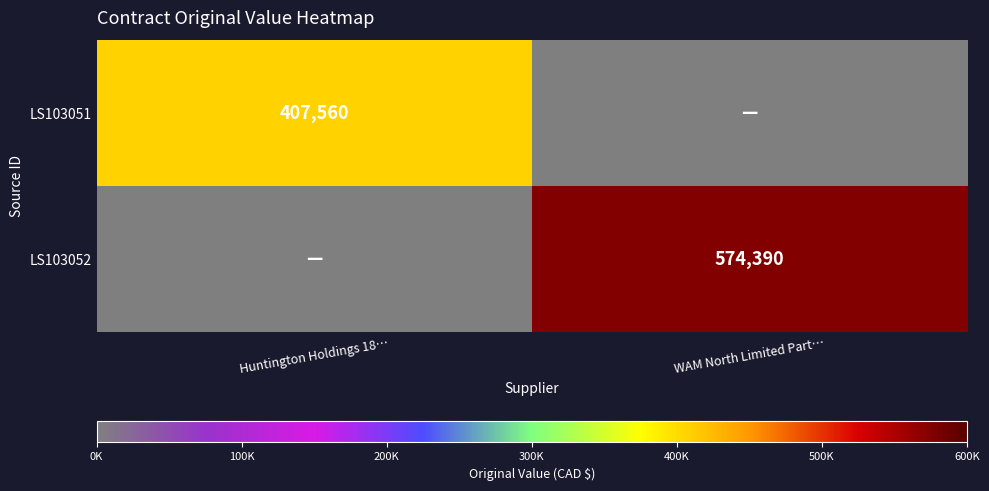

Is the value of LS103051 at Huntington Holdings 18… greater than the value of LS103052 at WAM North Limited Part…?

No